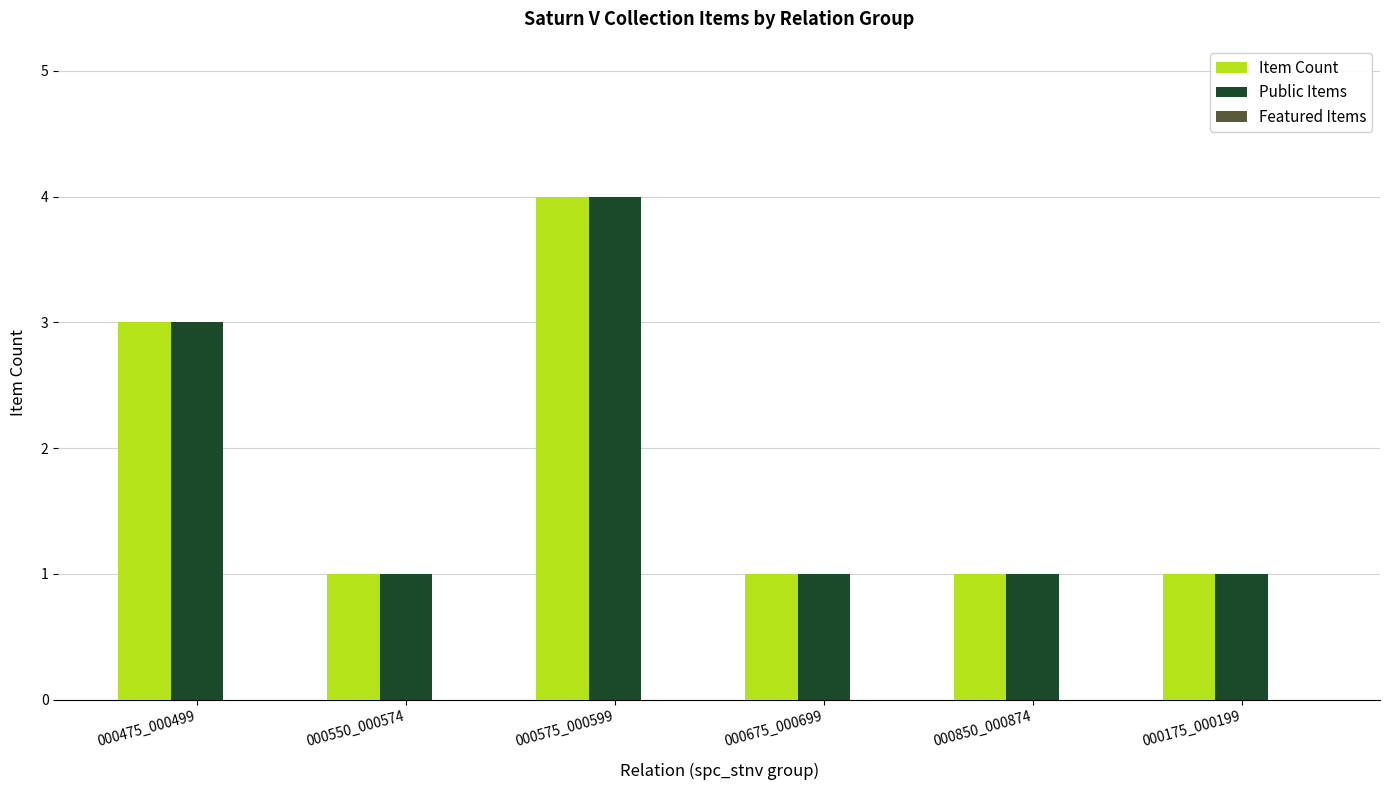

At which category is the sum across all series the highest?

000575_000599